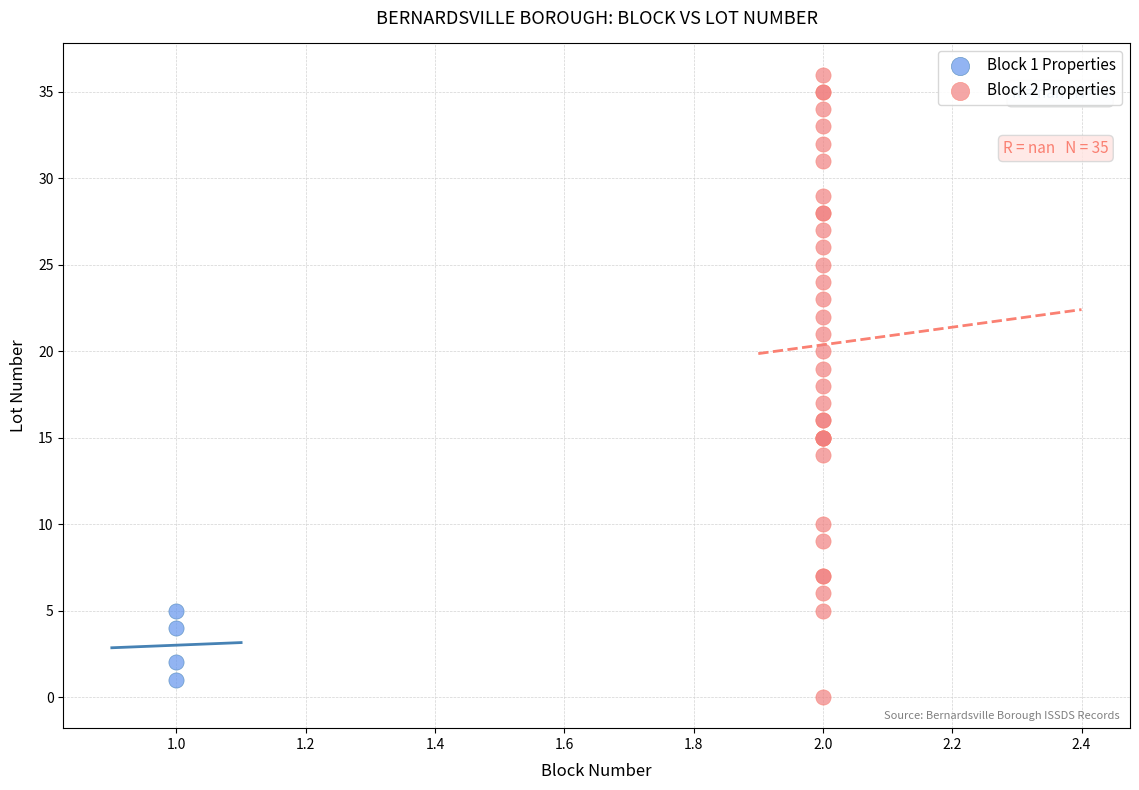

Which series contains the lowest Y value?

Block 2 Properties